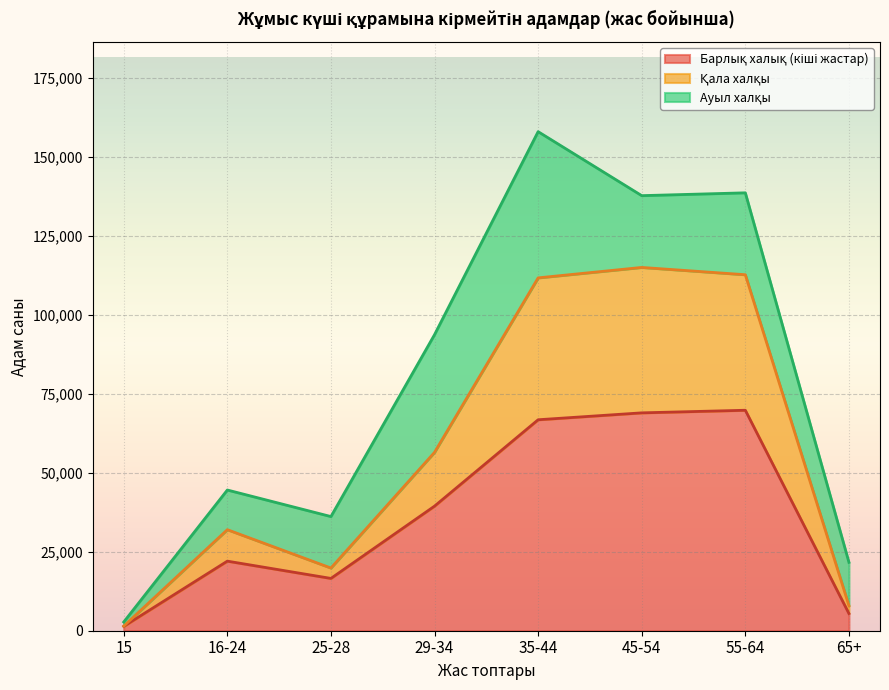

Rank the categories by Барлық халық (кіші жастар) value from highest to lowest.

55-64, 45-54, 35-44, 29-34, 16-24, 25-28, 65+, 15